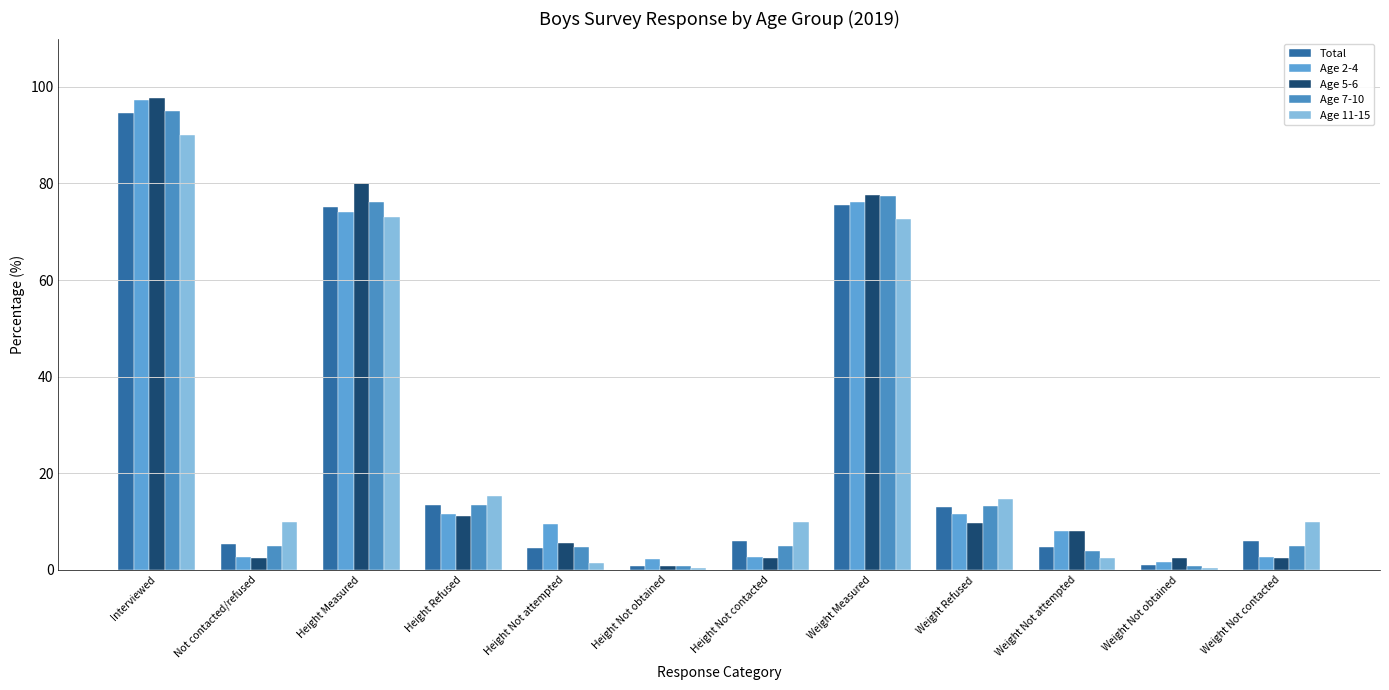

What is the approximate value of Age 11-15 at Height Refused?

15.2